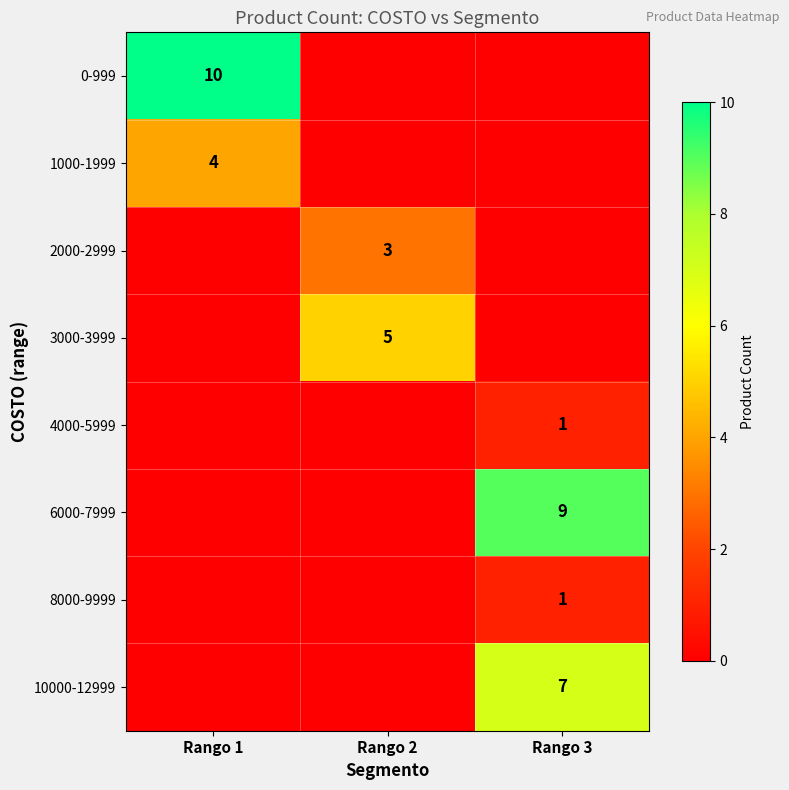

What is the difference between the highest and lowest values at Rango 2?

5